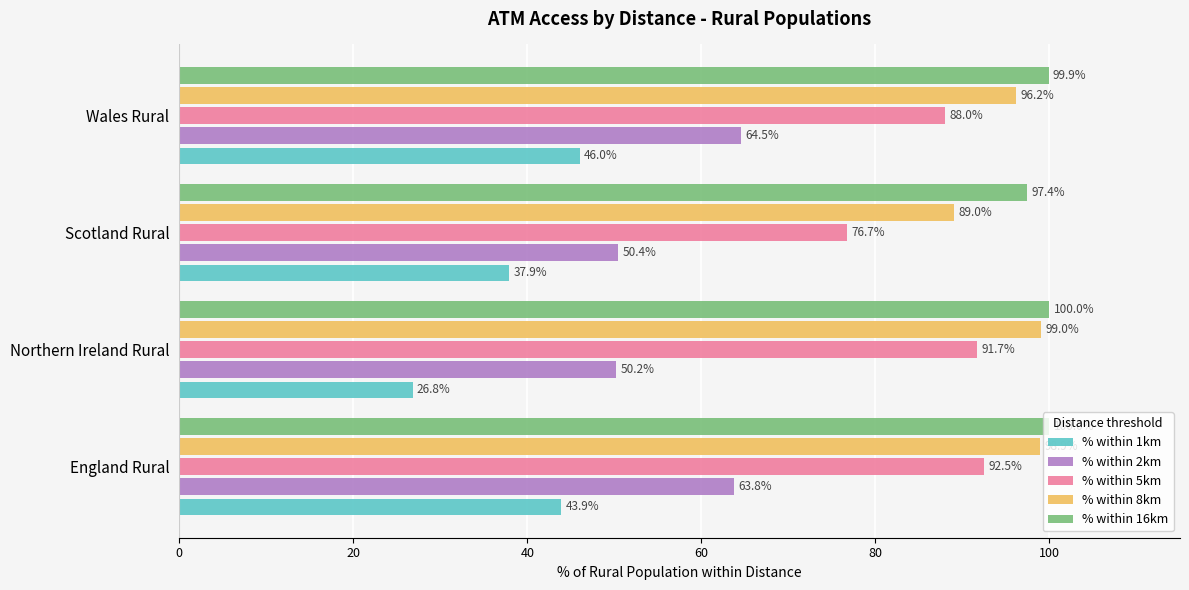

What are all the series names shown in the legend?

% within 1km, % within 2km, % within 5km, % within 8km, % within 16km